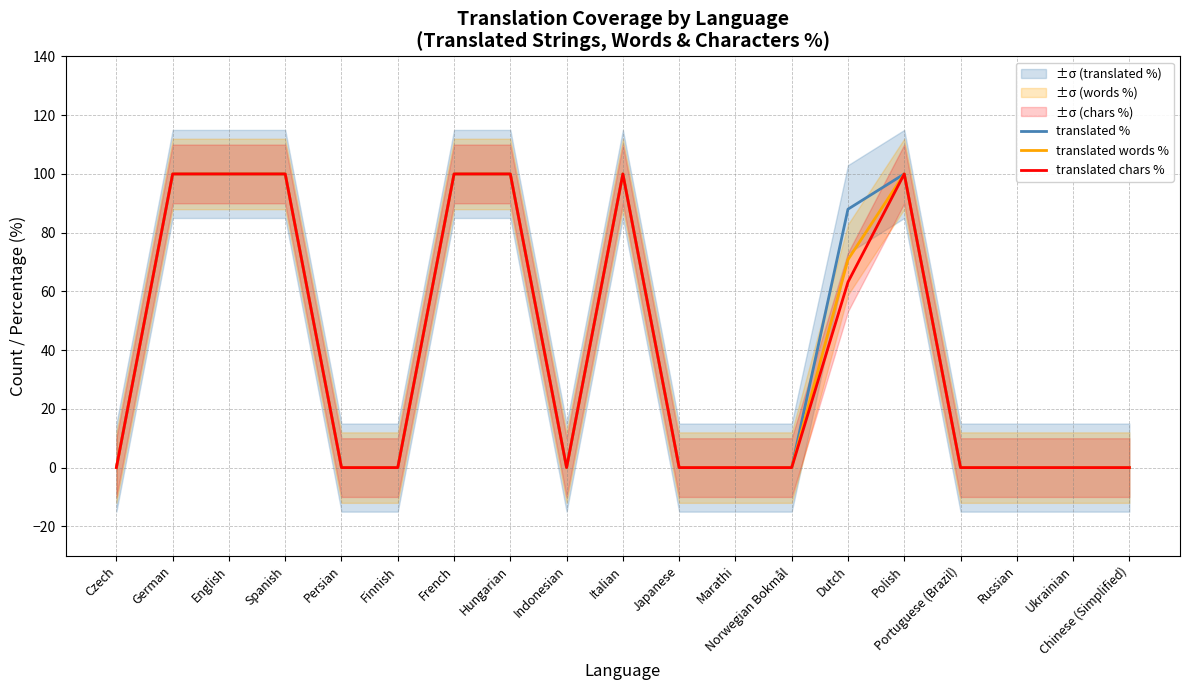

Is this an area chart (filled region under the line)?

No